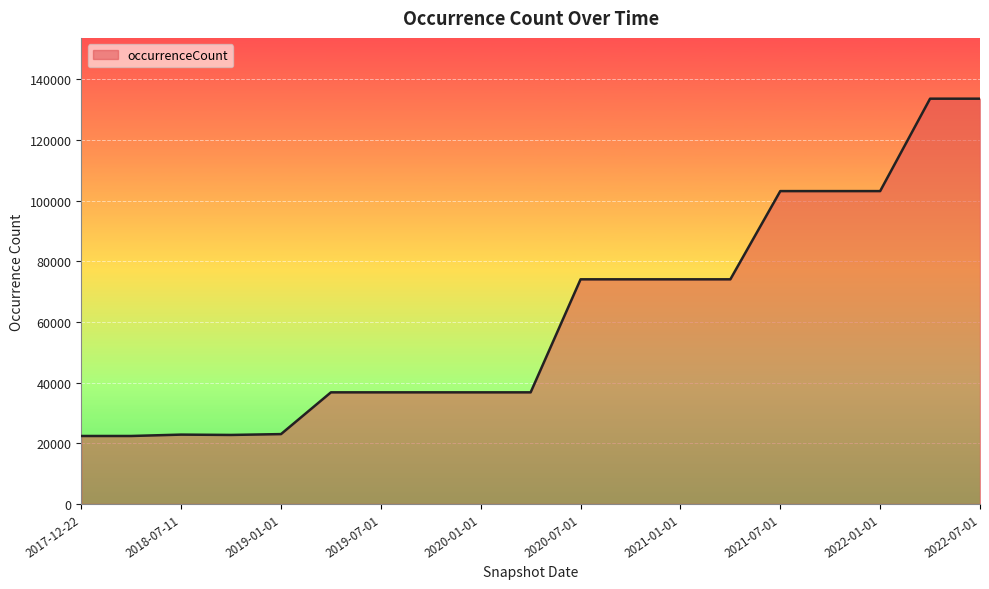

What is the smallest value displayed?

22409